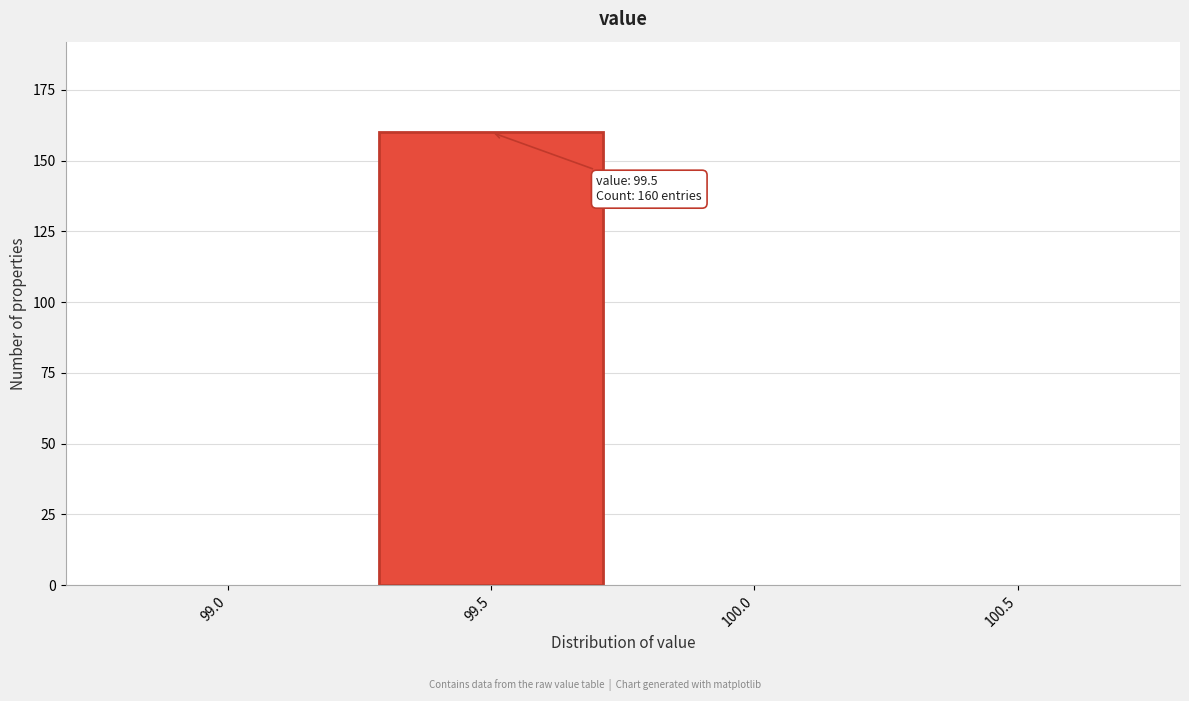

Reading left to right, transcribe all the data shown in this chart.

99.0=0	99.5=160	100.0=0	100.5=0